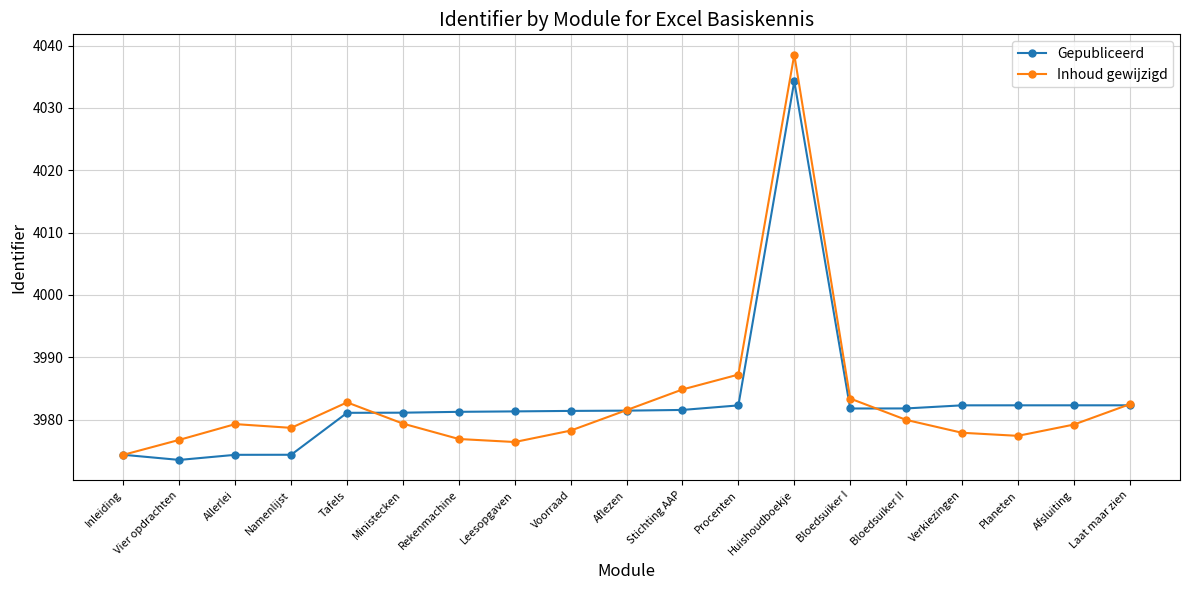

True or false: Gepubliceerd has a value of 3981.1 at Ministecken.

True